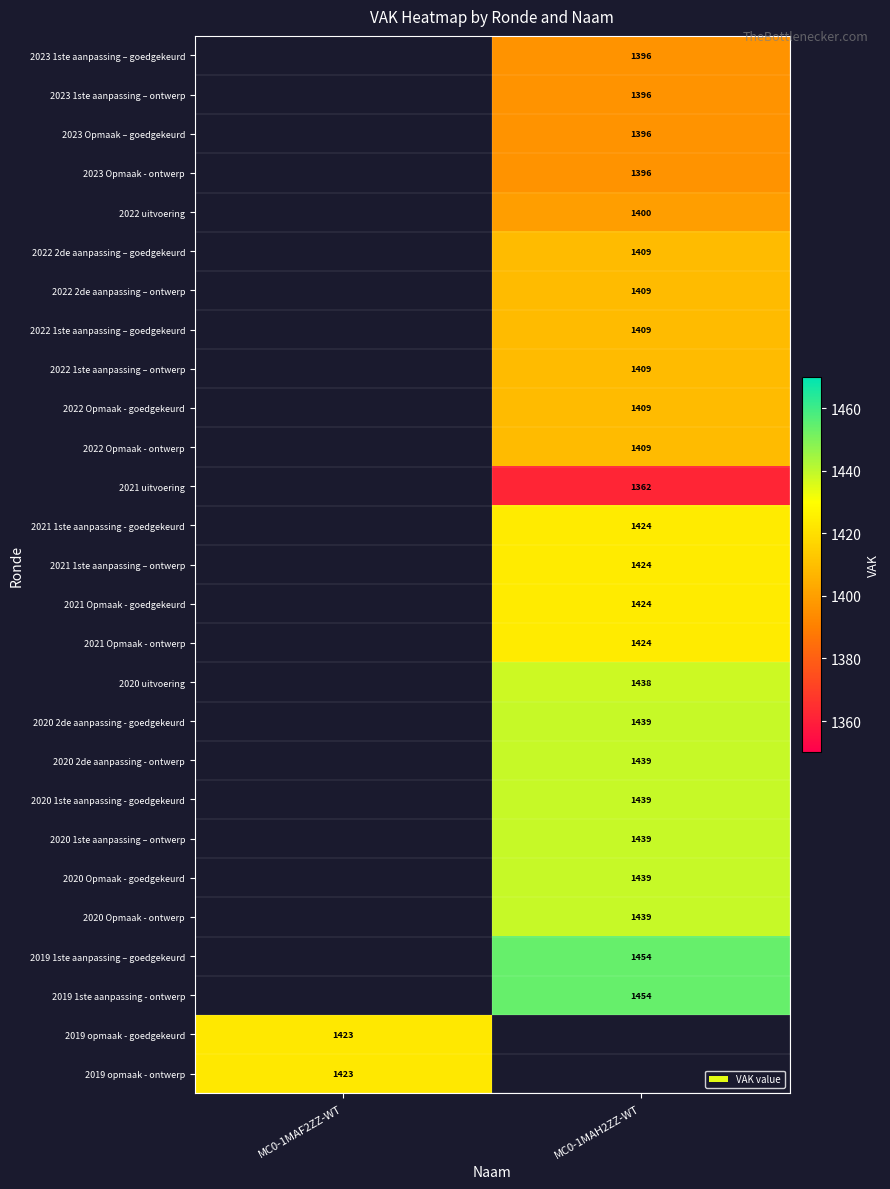

What is the minimum value shown in the chart?

1362.0